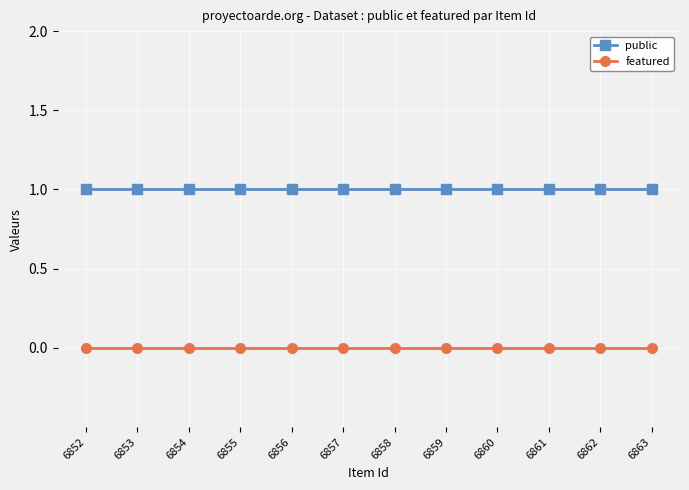

What is the value of the public point at the 7th from the left?

1